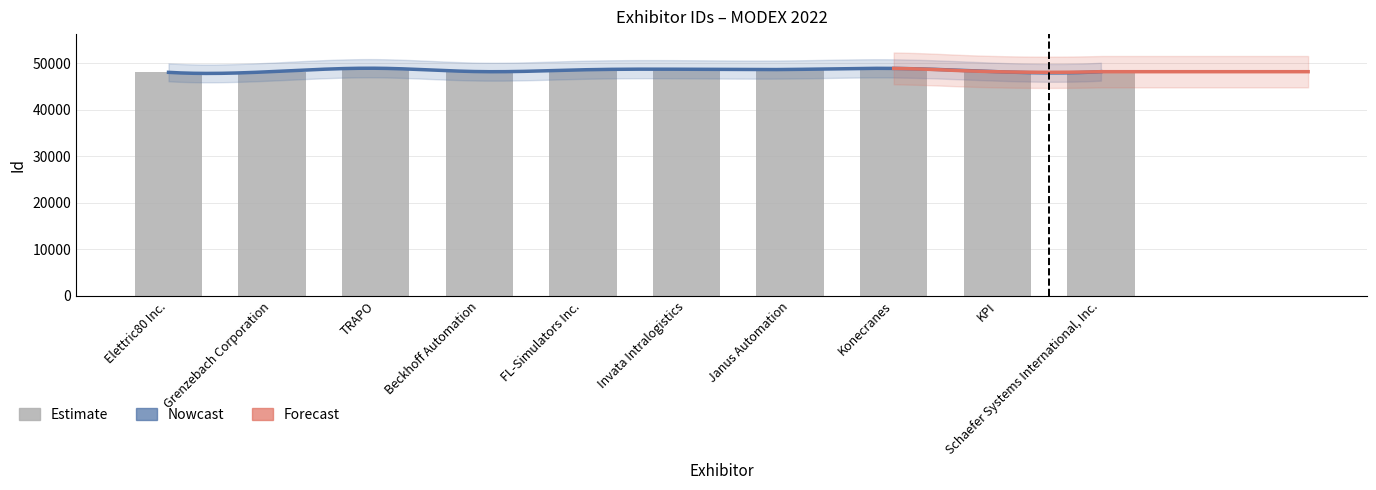

How many data points are less than 48633?

5